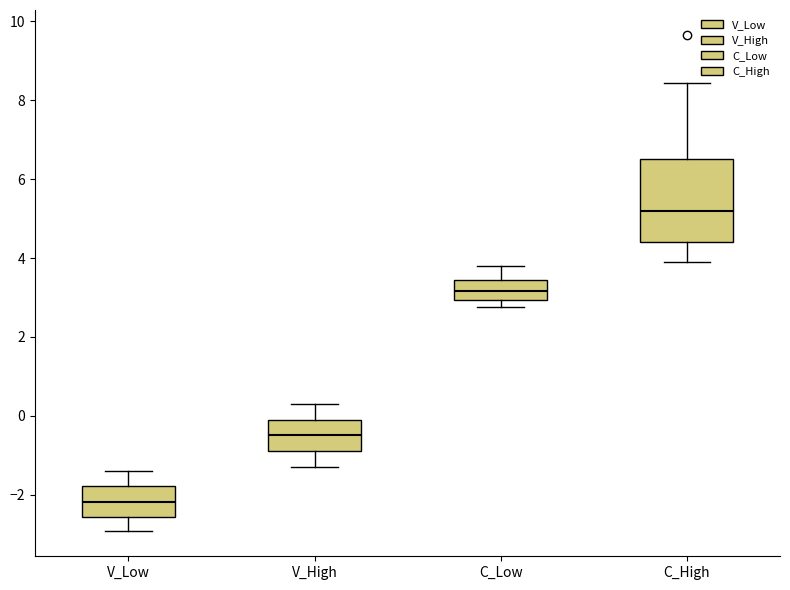

Which box has the lowest median line?

V_Low